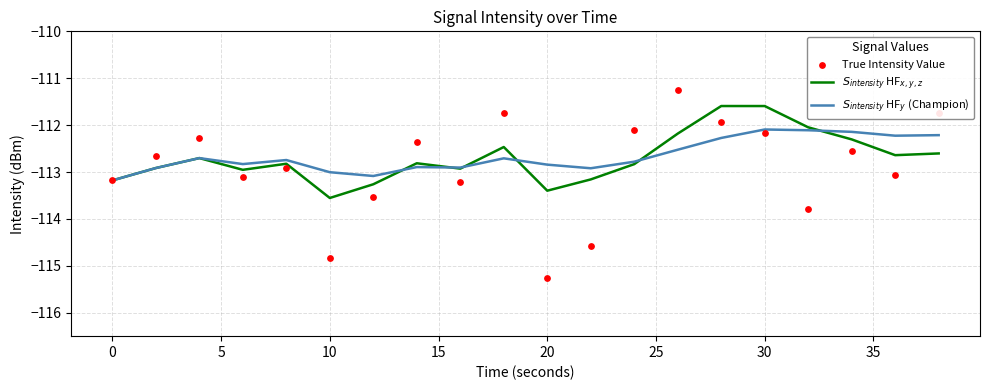

What is the total value across all series at 25?

-339.9